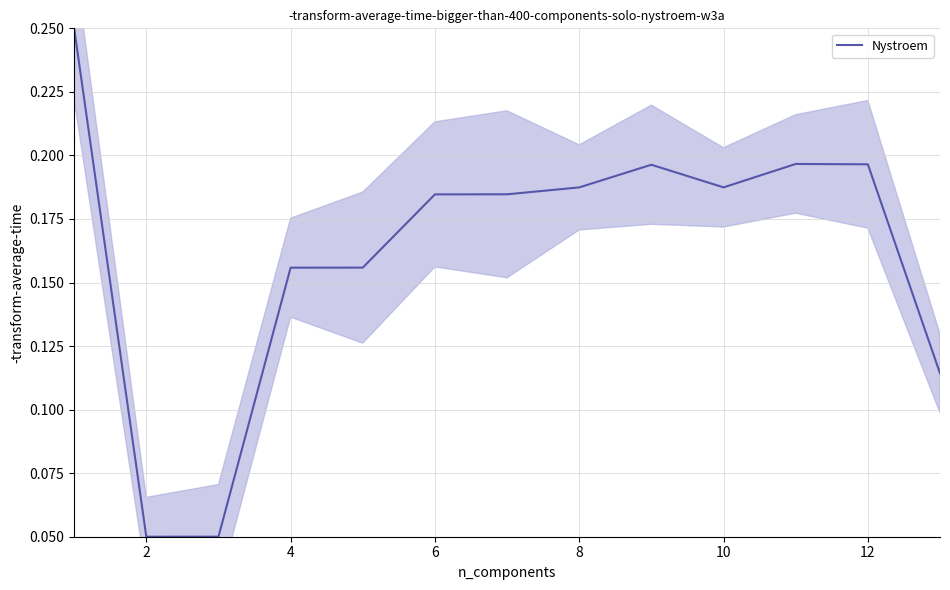

At which category does the data reach its first local valley?

2